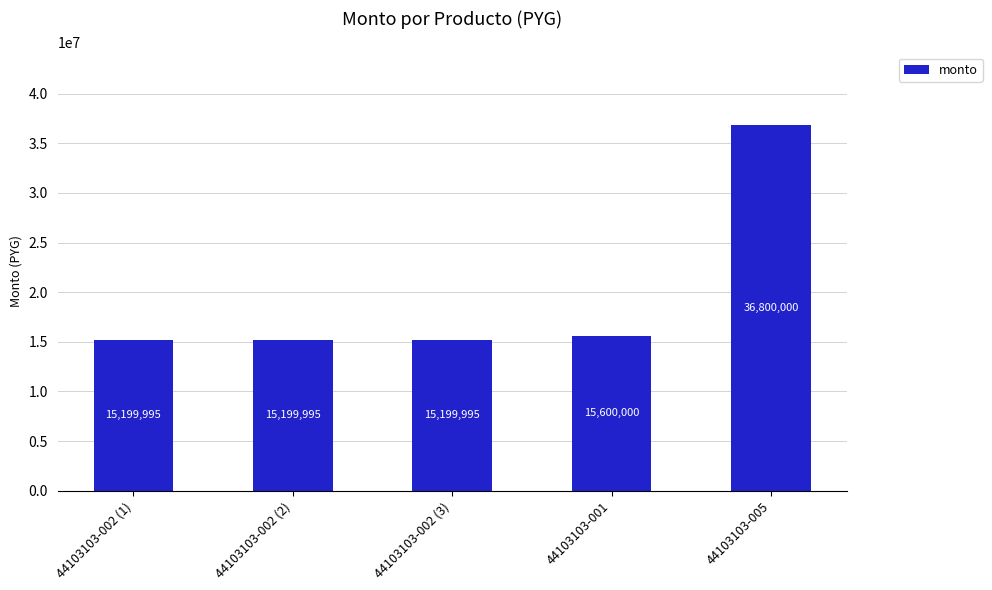

True or false: the data shows 9554681 at 44103103-002 (2).

False